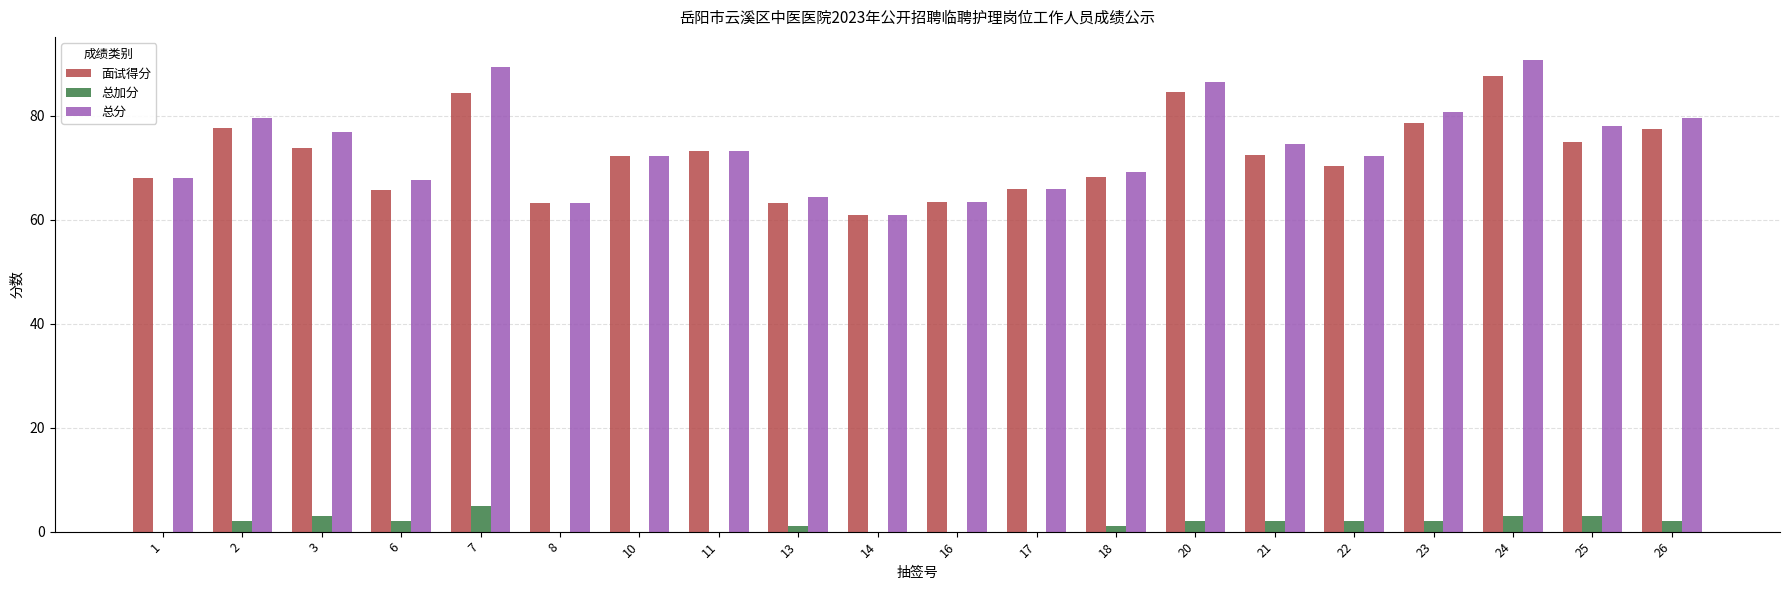

Which series changed the most between 1 and 2?

总分